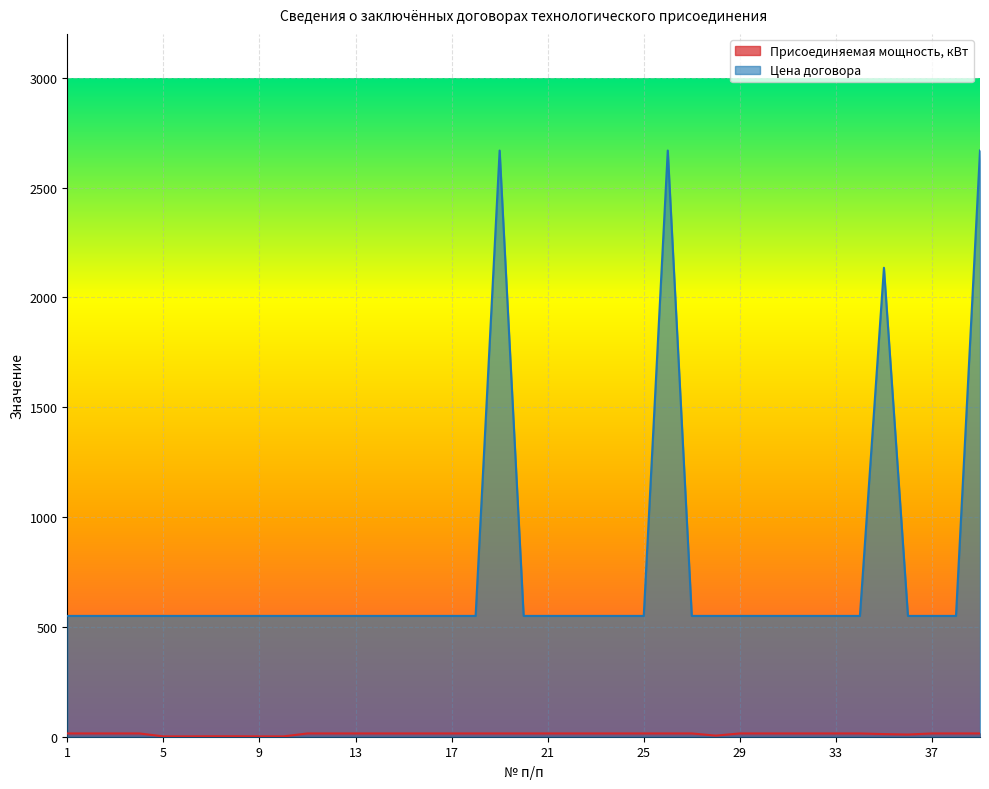

What is the minimum value shown in the chart?

1.5